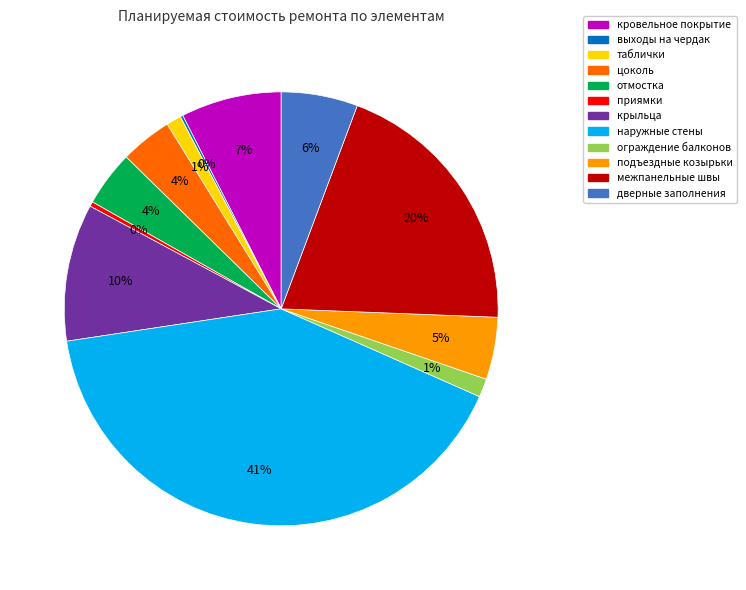

To the nearest percent, what percentage of the pie is наружные стены?

41%